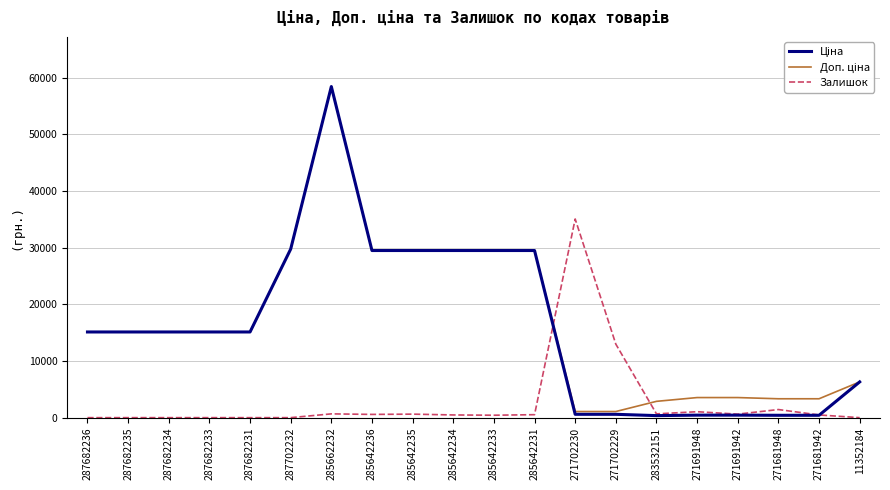

At which category does the chart reach its peak across all series?

285662232